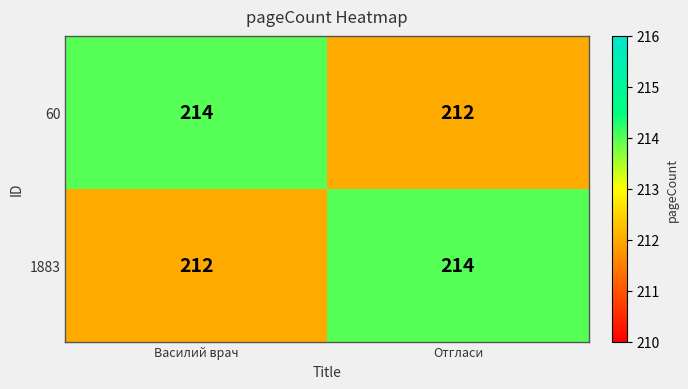

What is the average value of the 60 series?

213